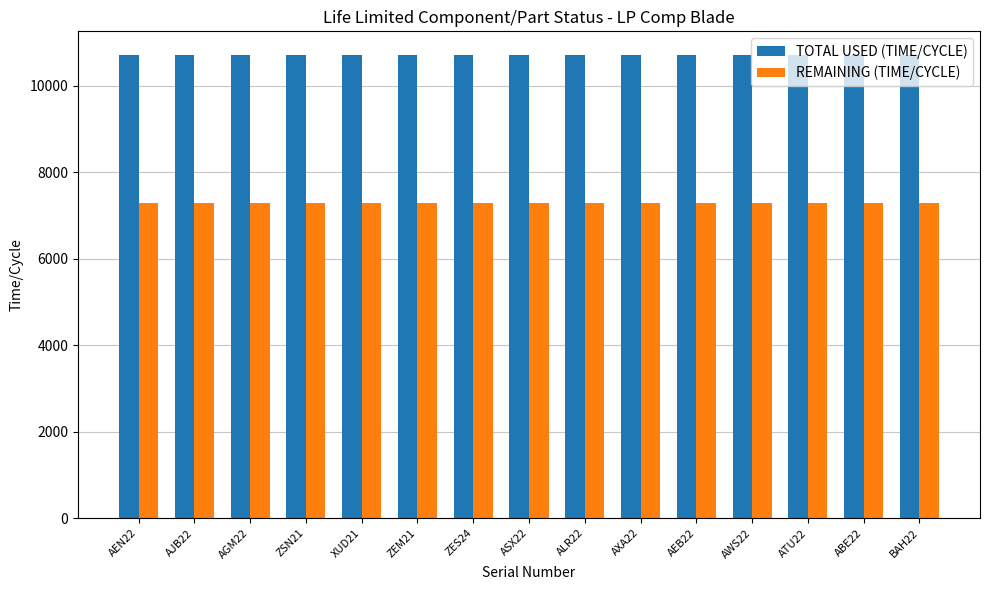

How many distinct data groups are displayed?

2